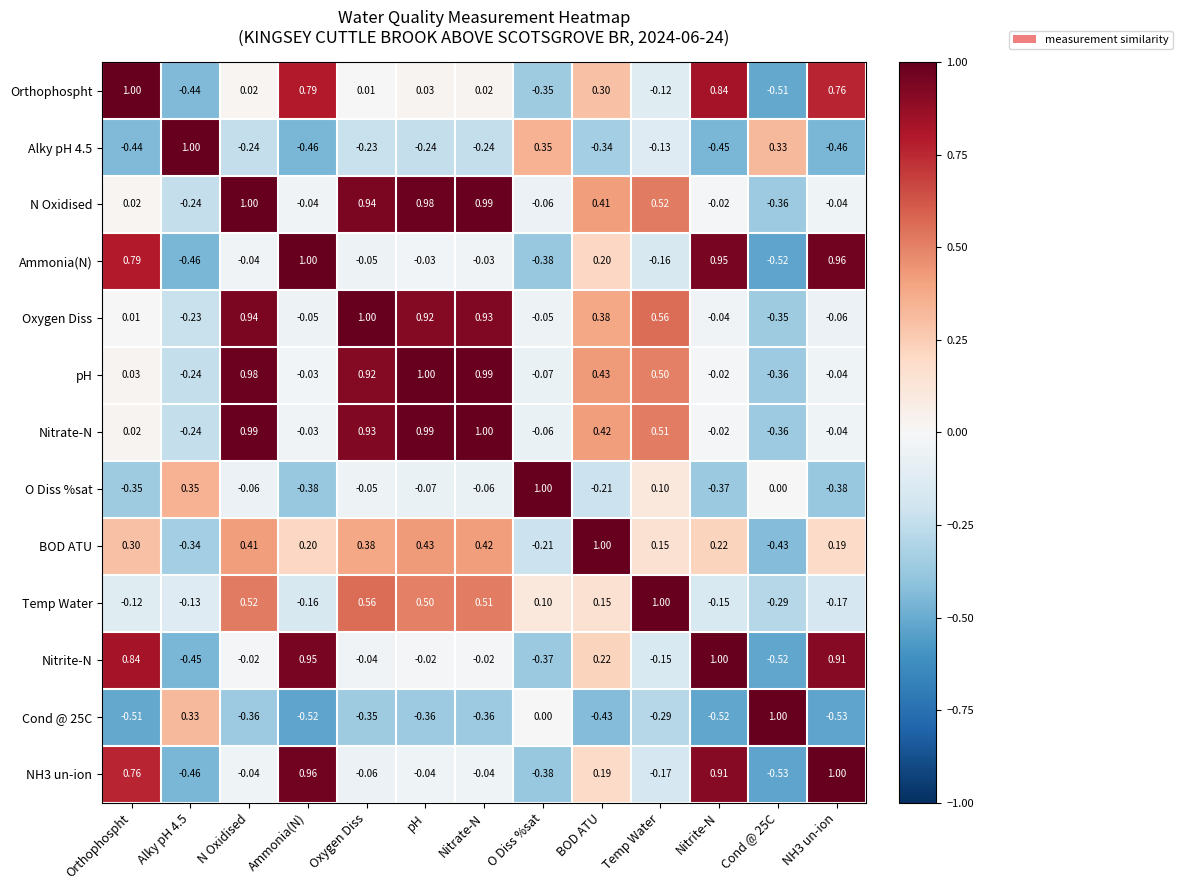

At which label is Temp Water closest to 0?

O Diss %sat